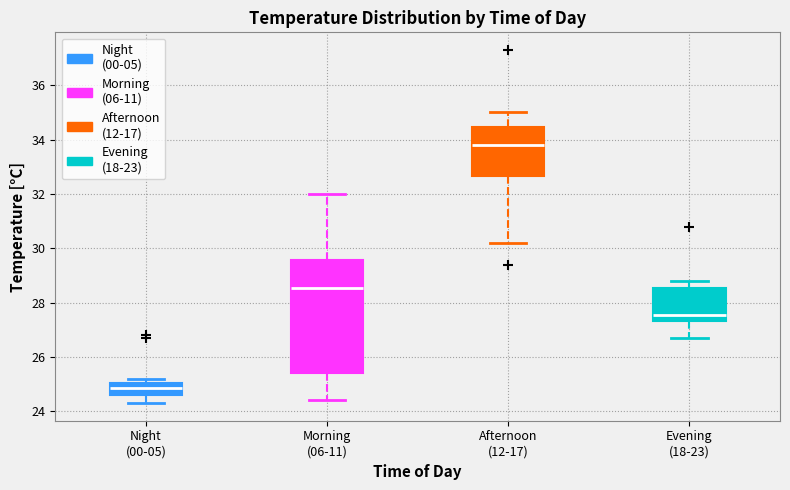

Reading left to right, transcribe this box plot: for each box, give where its median line is, the range the box spans, and where its two whiskers end, as read against the y-axis. The values are not printed on the chart, so give them approximately, as read against the axis.

Night (00-05): median 24.8, box 24.6 to 25.0, whiskers 24.4 to 25.2
Morning (06-11): median 28.6, box 25.4 to 29.6, whiskers 24.4 to 32.0
Afternoon (12-17): median 33.8, box 32.6 to 34.4, whiskers 30.2 to 35.0
Evening (18-23): median 27.6, box 27.4 to 28.6, whiskers 26.8 to 28.8